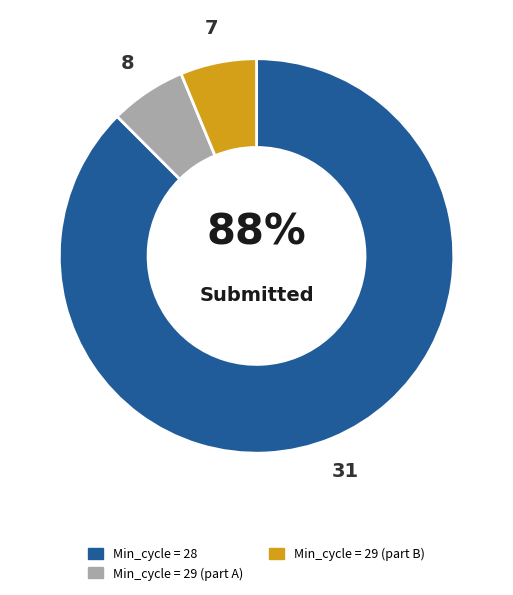

How many slices are in this pie chart?

3